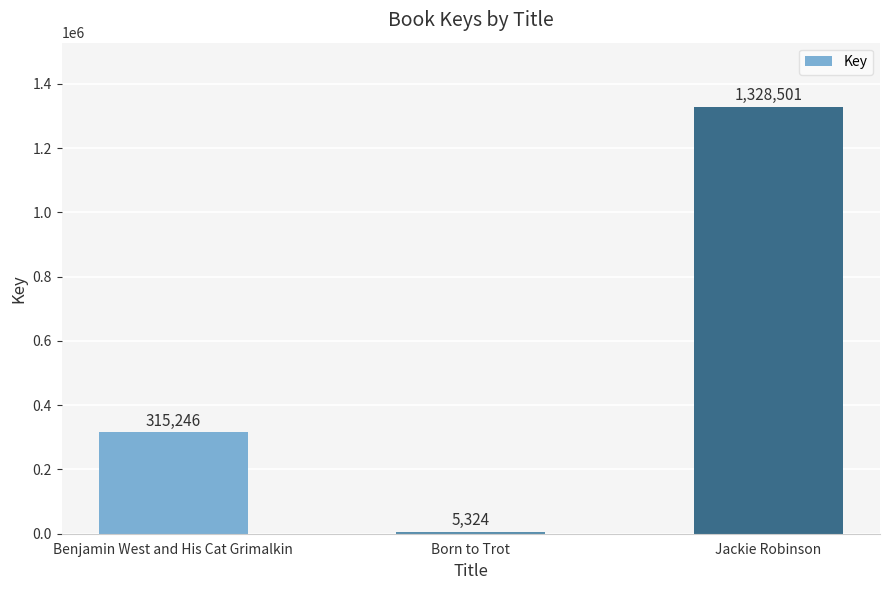

Reading left to right, transcribe all the data shown in this chart.

Benjamin West and His Cat Grimalkin=315246	Born to Trot=5324	Jackie Robinson=1328501